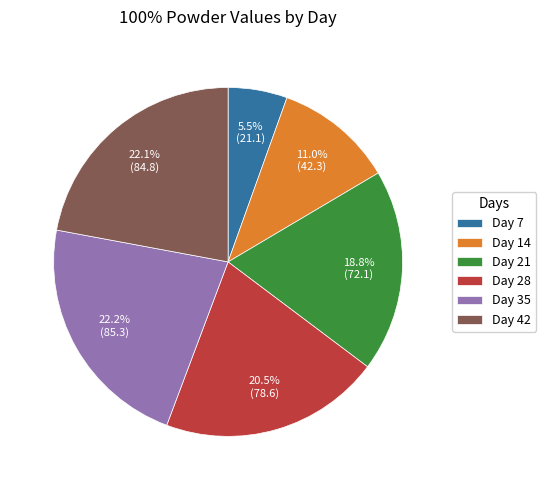

What is the ratio of the value at Day 35 to the value at Day 28?

1.1